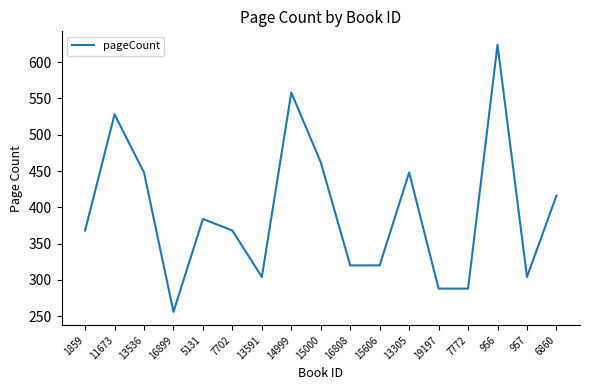

The value at 14999 is 558. True or false?

True